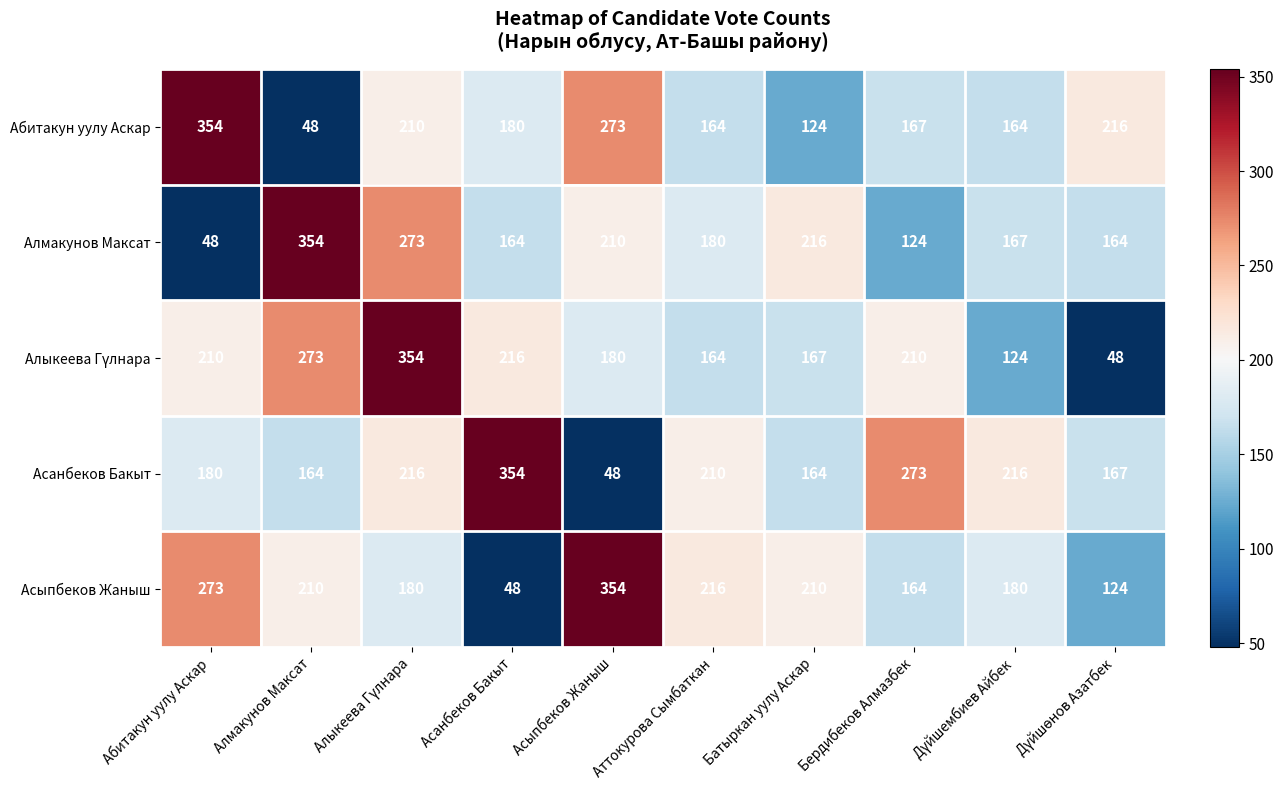

Which series has the largest total across all categories?

Асанбеков Бакыт